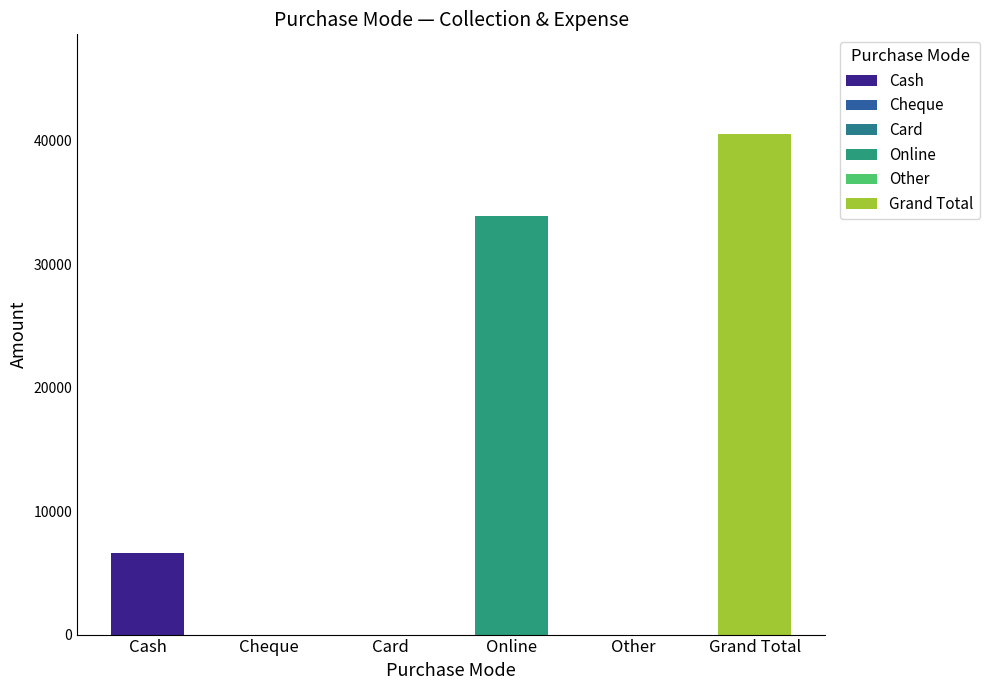

What is the average value?

13500